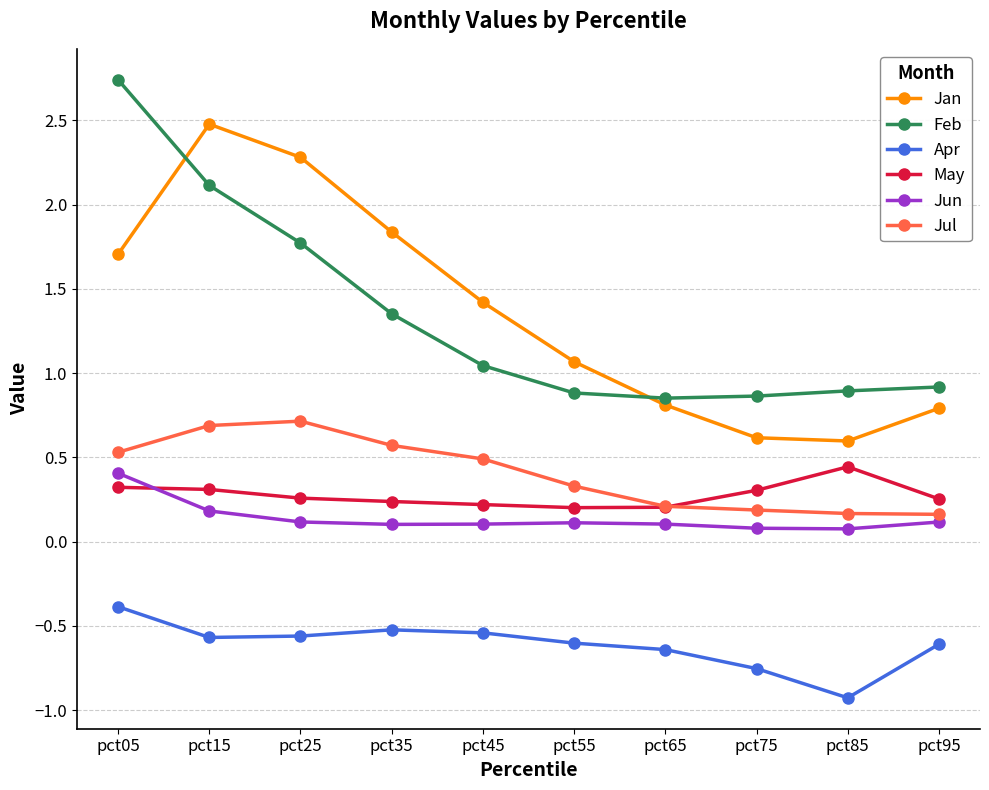

Between pct65 and pct75, which series saw the biggest shift?

Jan